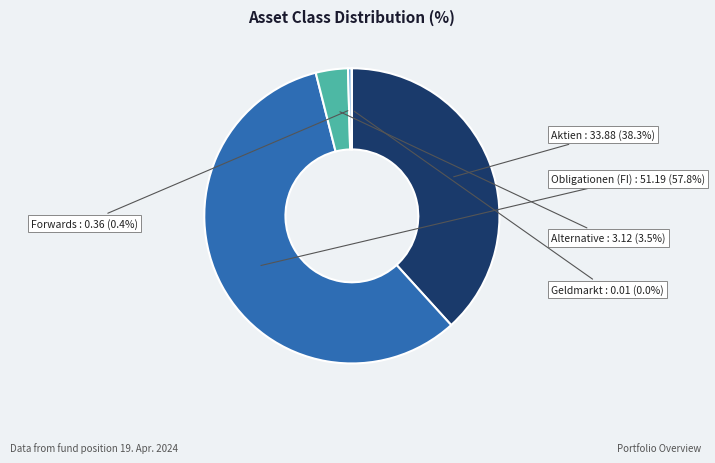

Which has a higher value, Aktien or Forwards?

Aktien